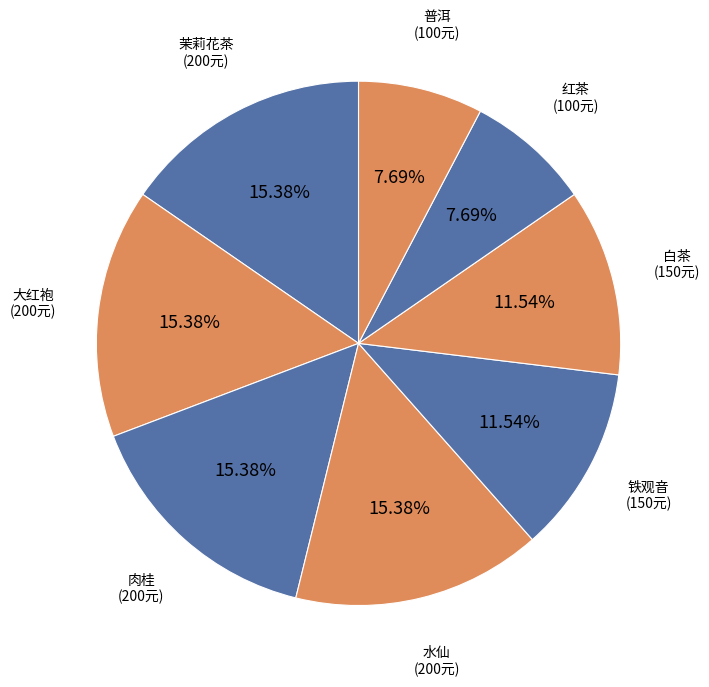

Approximately how many times larger is the value at 肉桂 compared to 大红袍?

1.0